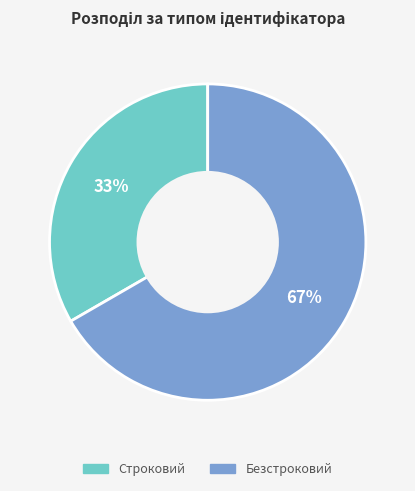

To the nearest percent, what is the combined percentage of Строковий and Безстроковий?

100%